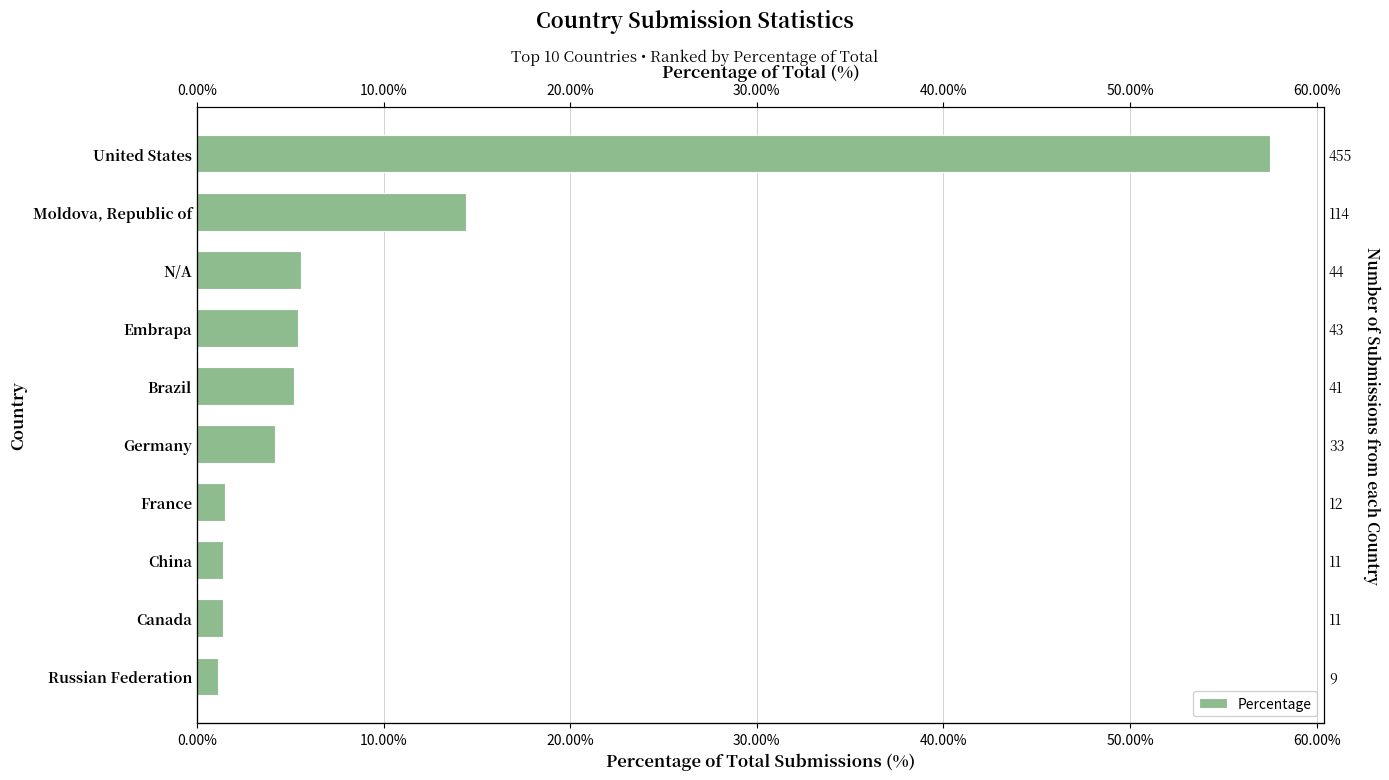

What is the minimum value shown in the chart?

1.1